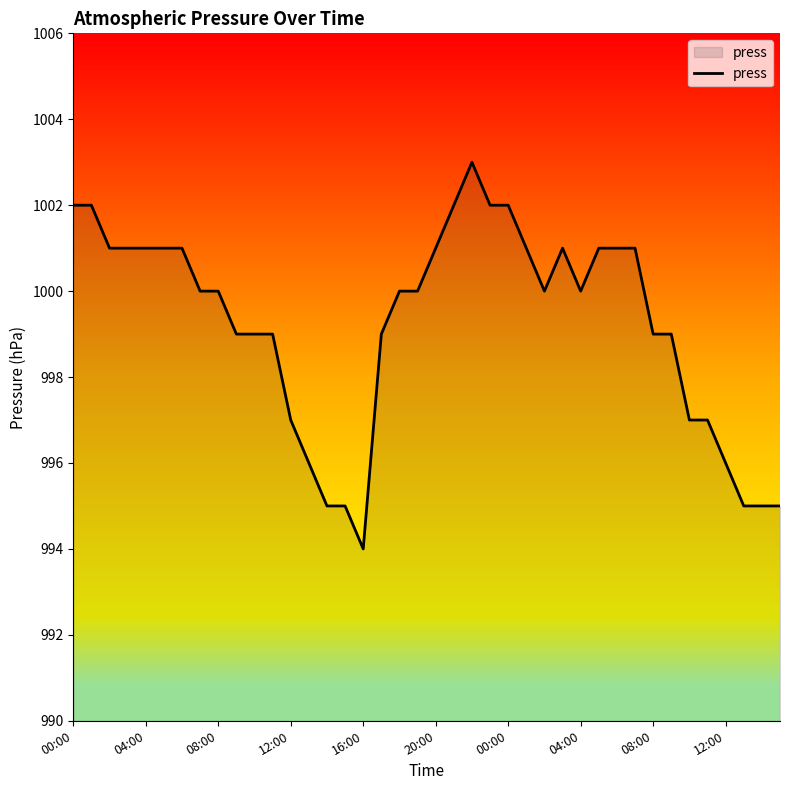

What is the difference between the maximum and minimum values?

9